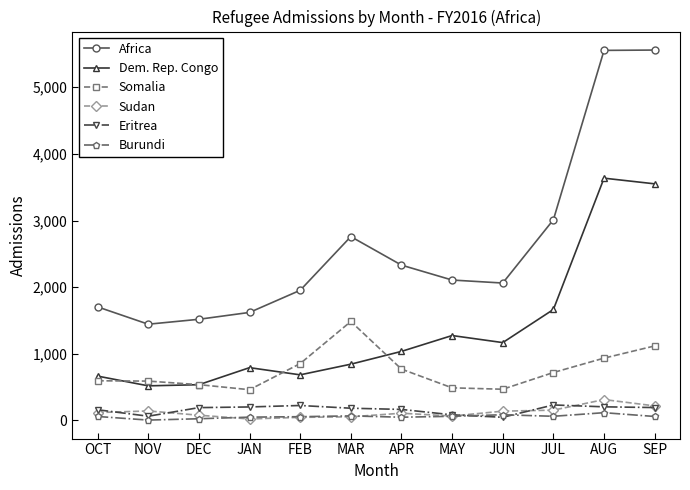

Which series has the largest total across all categories?

Africa